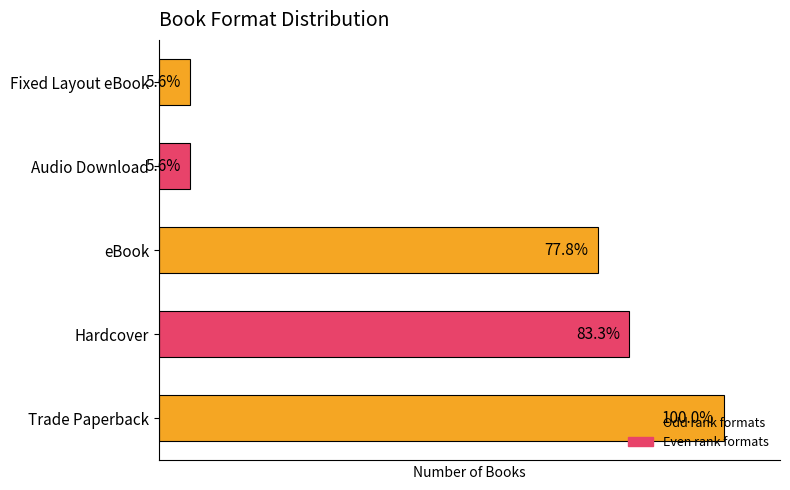

What is the sum of all values?

49